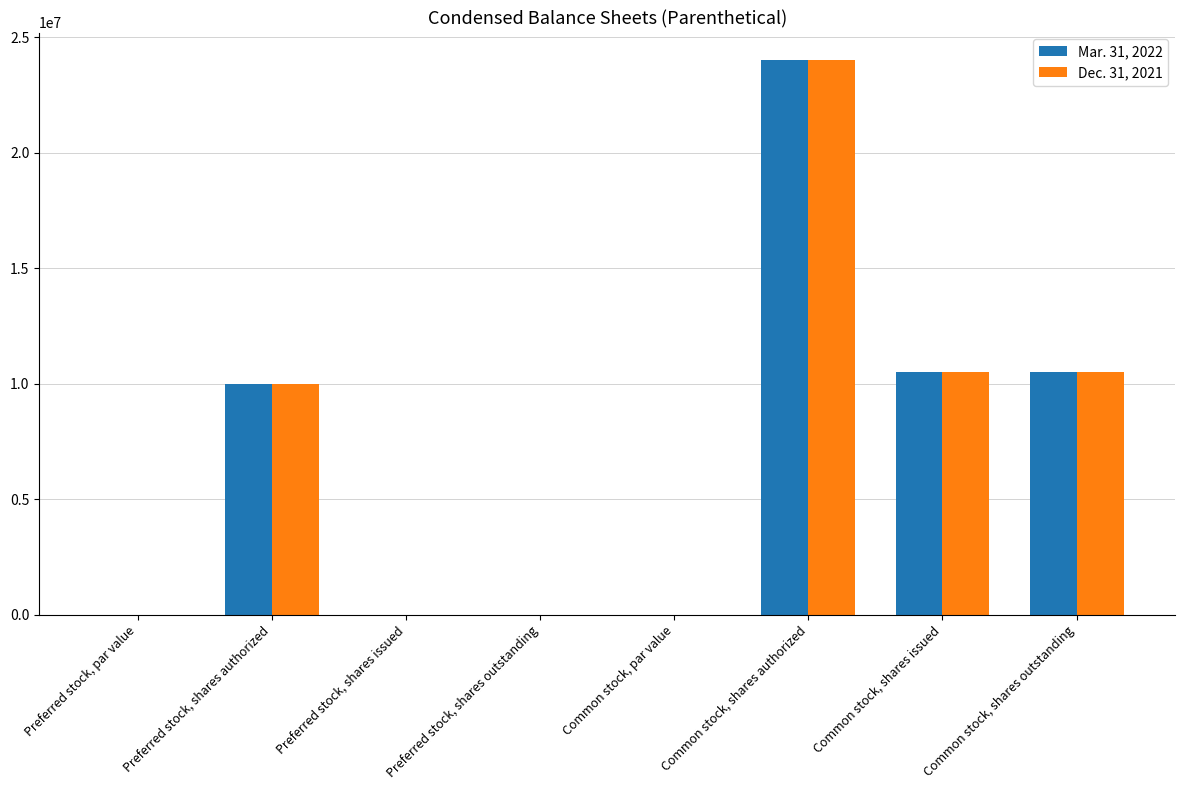

How many distinct data groups are displayed?

2